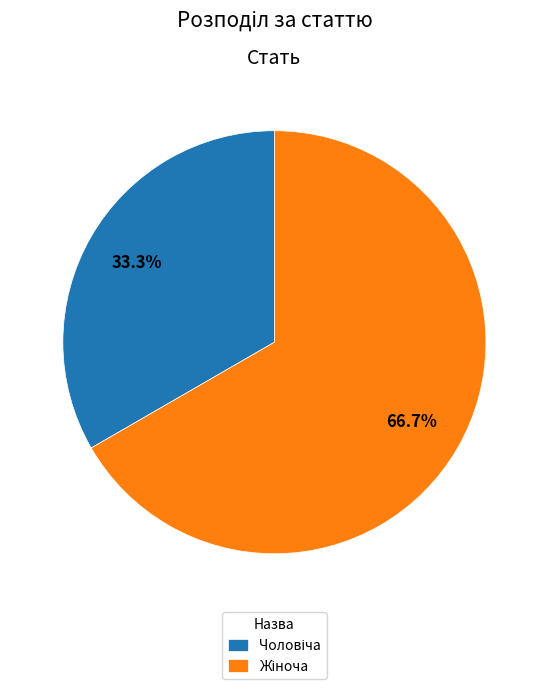

Is there any slice that represents more than half of the pie?

Yes